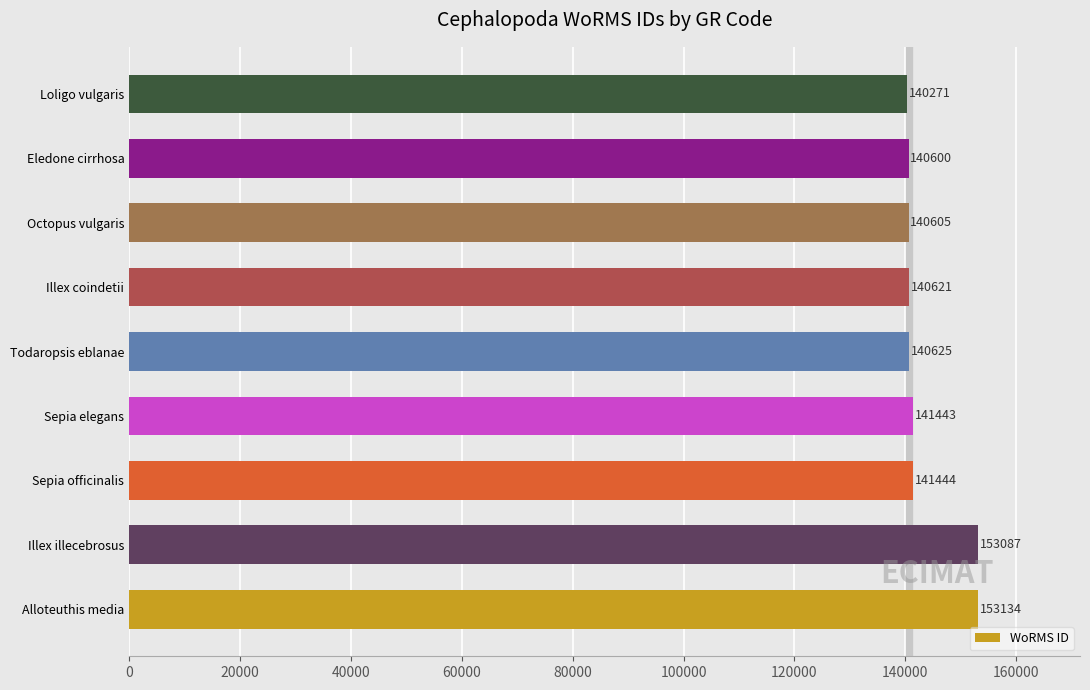

What is the average value?

143537